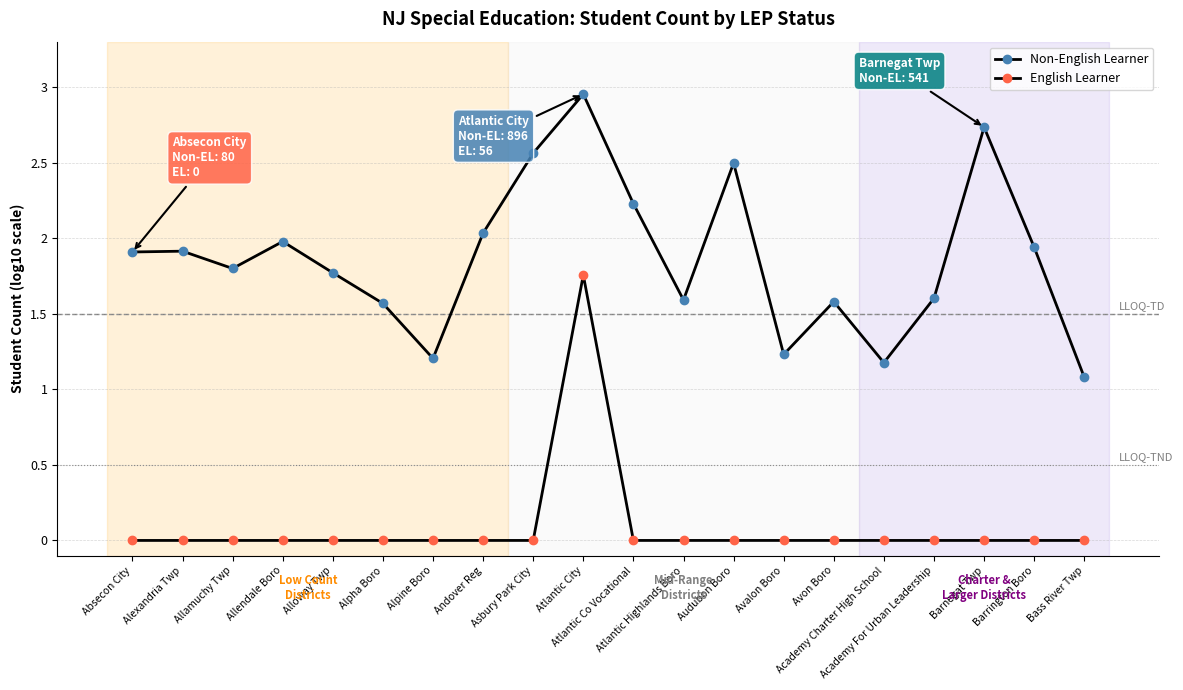

What is the sum of all Non-English Learner values?

37.3